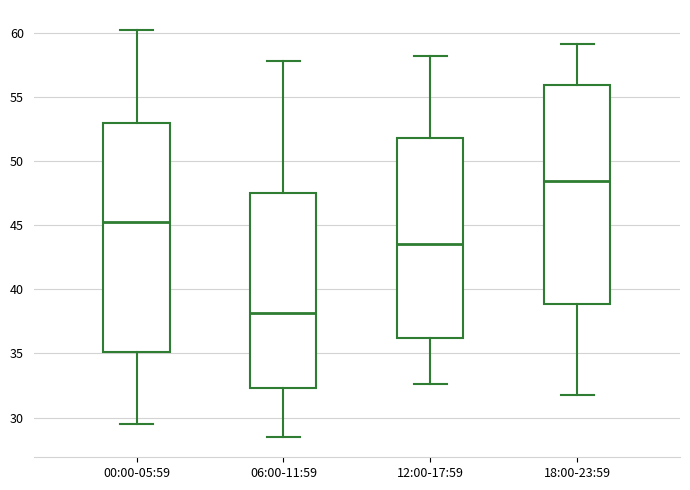

Reading left to right, transcribe this box plot: for each box, give where its median line is, the range the box spans, and where its two whiskers end, as read against the y-axis. The values are not printed on the chart, so give them approximately, as read against the axis.

00:00-05:59: median 45.5, box 35.0 to 53.0, whiskers 29.5 to 60.0
06:00-11:59: median 38.0, box 32.5 to 47.5, whiskers 28.5 to 58.0
12:00-17:59: median 43.5, box 36.0 to 52.0, whiskers 32.5 to 58.0
18:00-23:59: median 48.5, box 39.0 to 56.0, whiskers 32.0 to 59.0